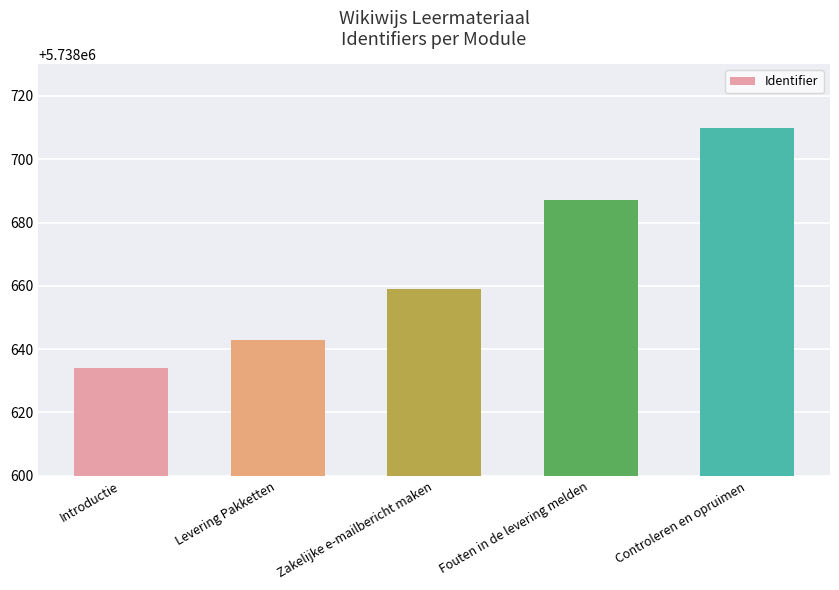

Count the number of categories in the chart.

5